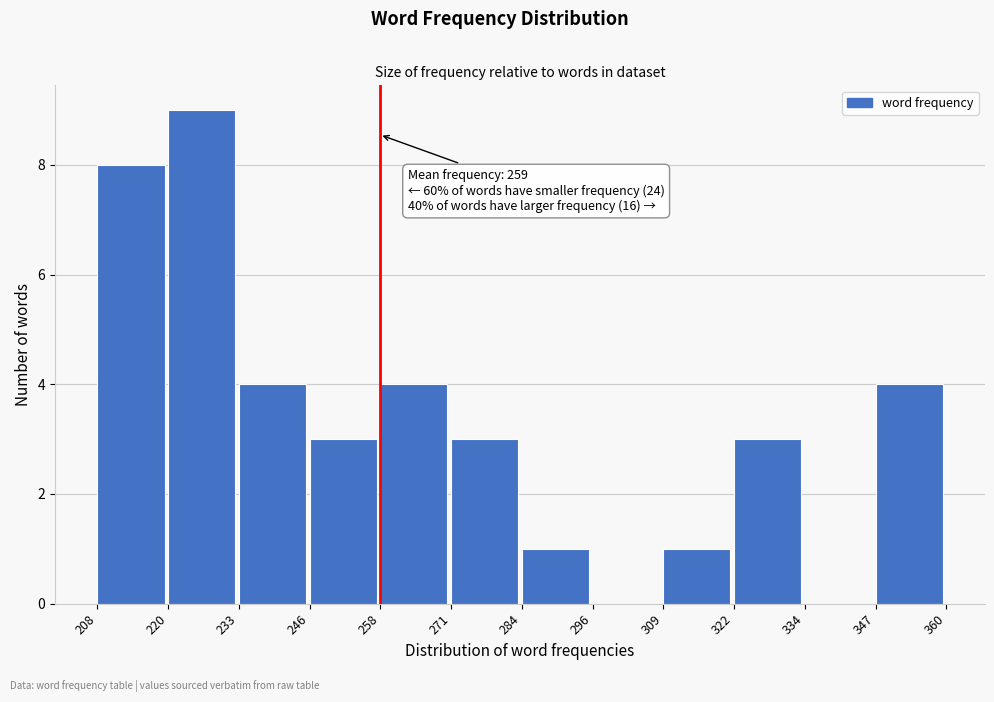

Over which range of the x-axis is the bar tallest?

220 to 233